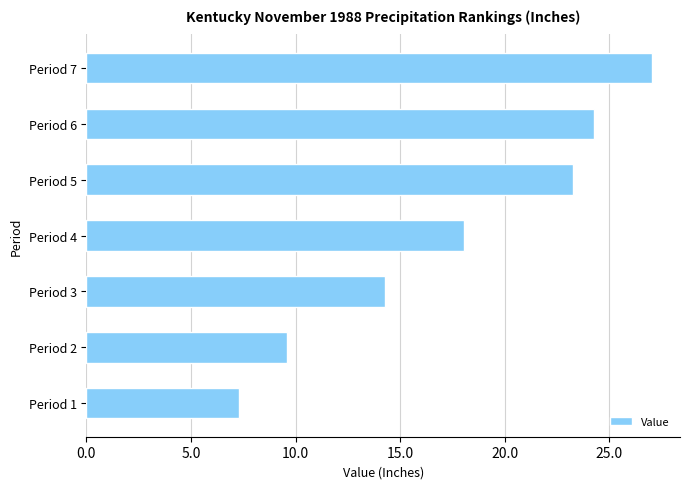

Which has a higher value, Period 3 or Period 1?

Period 3